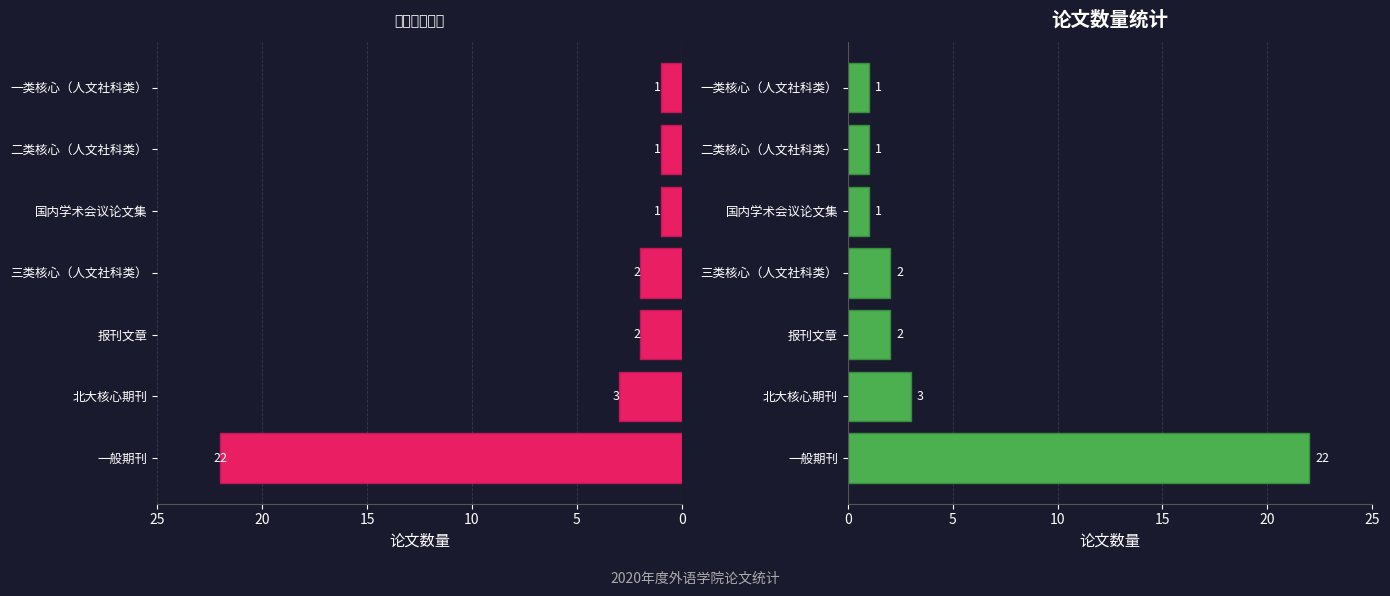

Which series has the largest total across all categories?

一般期刊